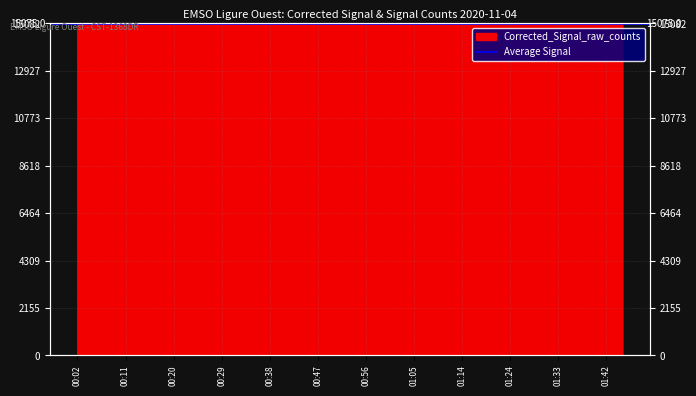

How many values are between 15074 and 15076?

31